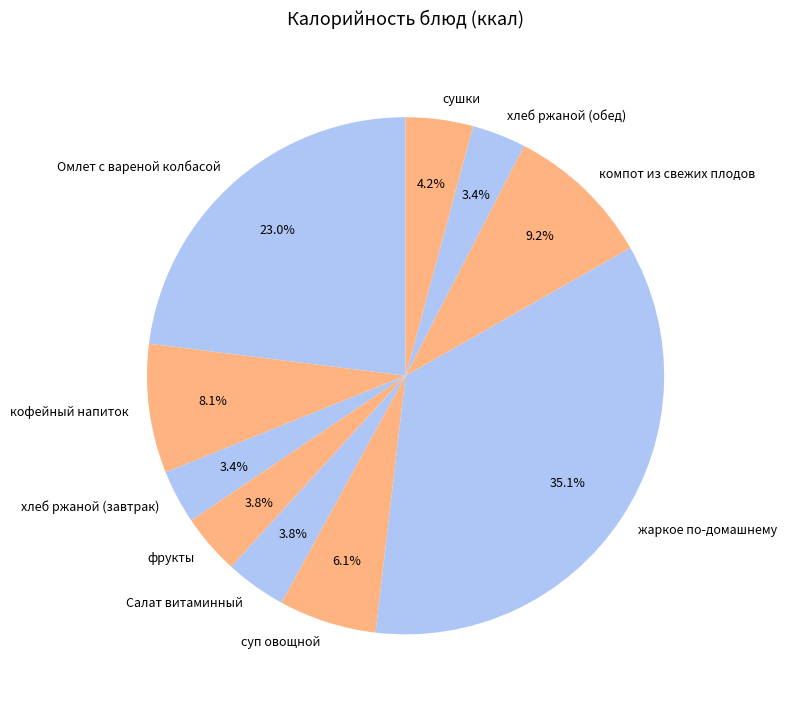

Between Омлет с вареной колбасой and хлеб ржаной (обед), which is larger?

Омлет с вареной колбасой